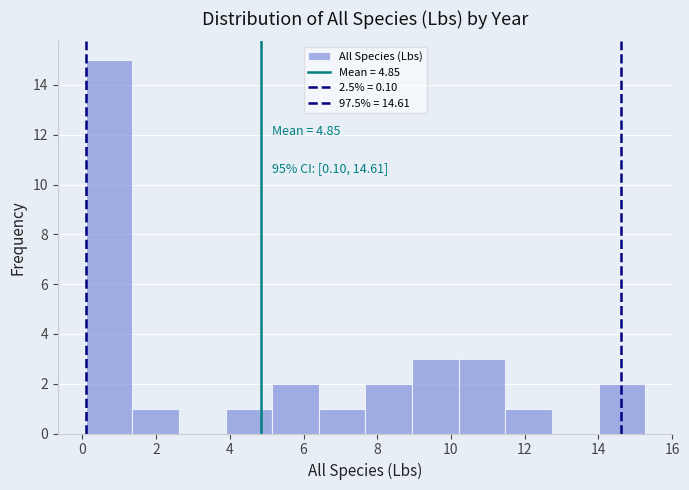

Over which range of the x-axis is the bar tallest?

0.0 to 1.4